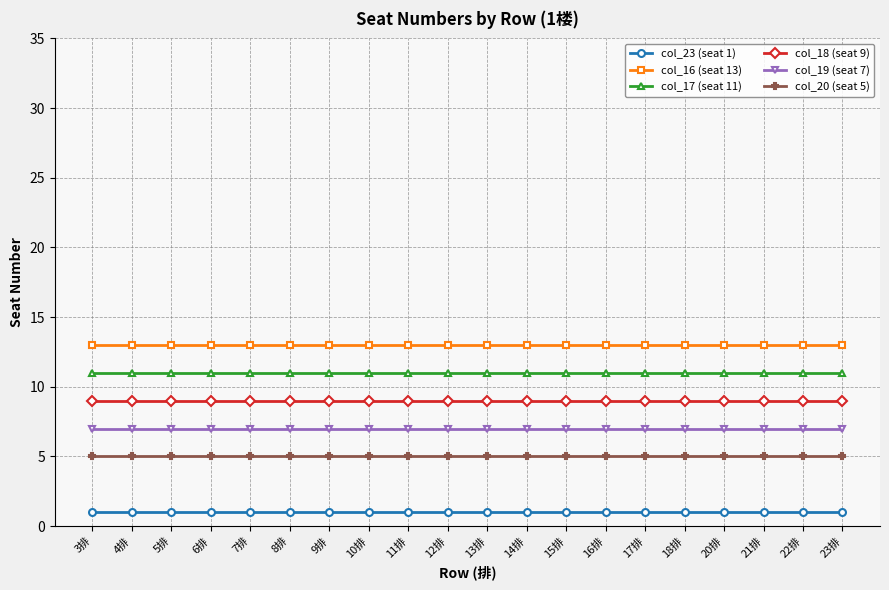

Rank the series by their average value, from highest to lowest.

col_16 (seat 13), col_17 (seat 11), col_18 (seat 9), col_19 (seat 7), col_20 (seat 5), col_23 (seat 1)